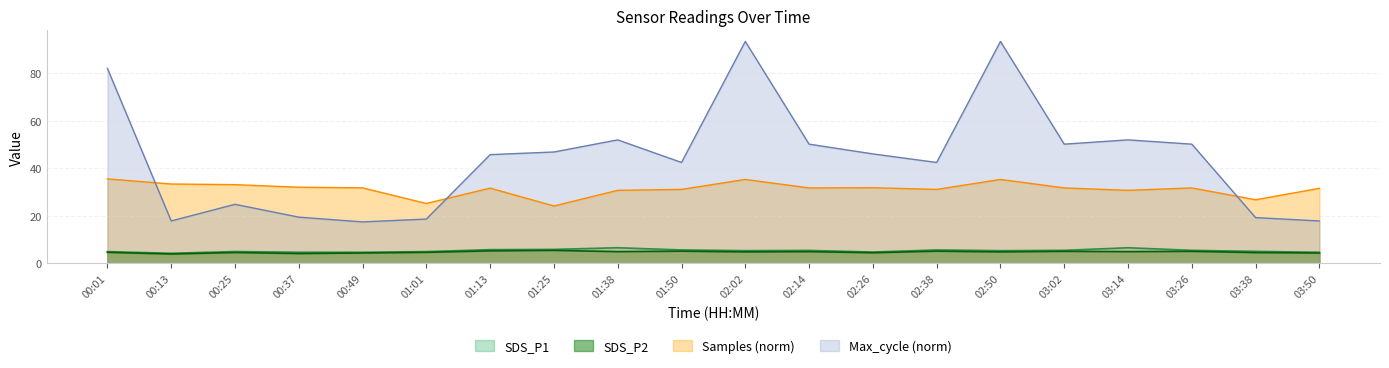

Does the chart display data point markers on the line(s)?

No